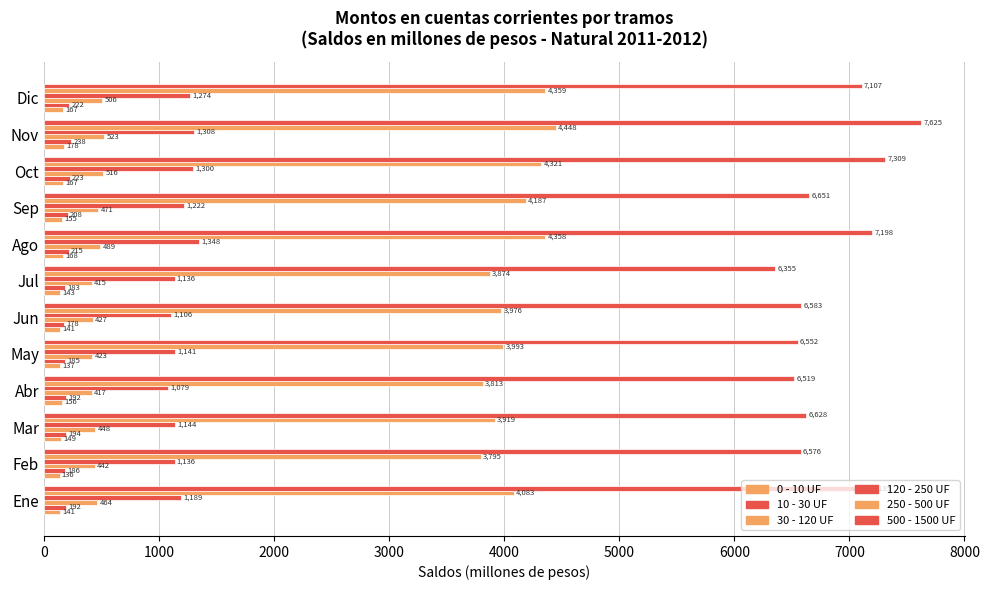

How many series are shown in this chart?

6